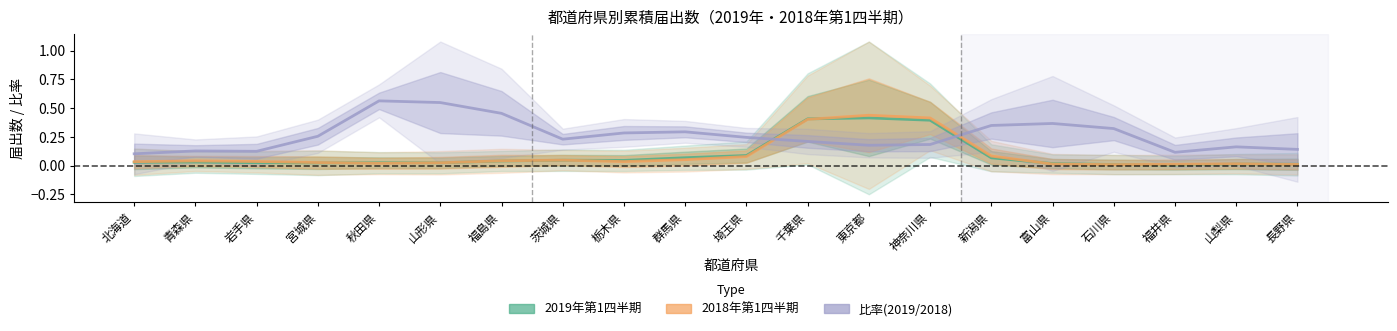

True or false: 2018年第1四半期 and 比率(2019/2018) cross at least once.

True